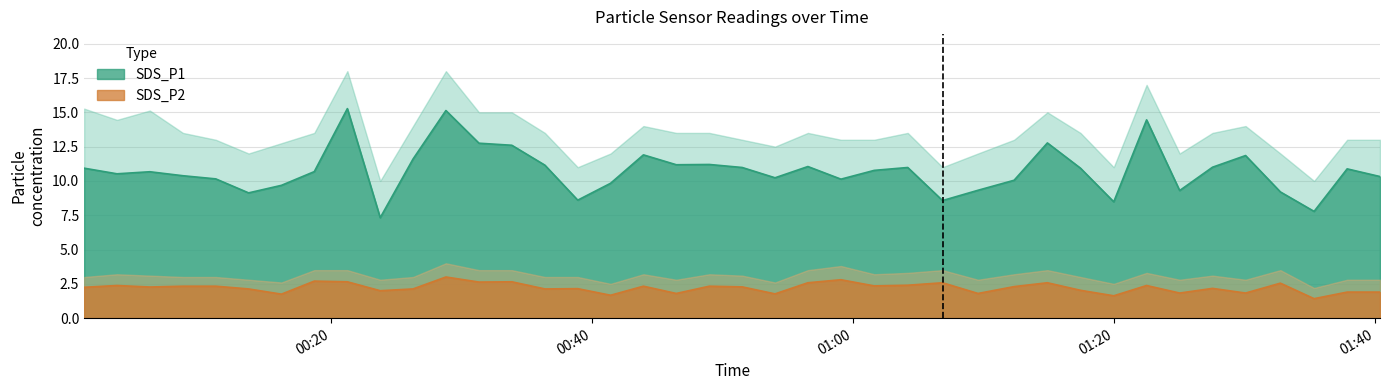

What is the difference between the maximum and second lowest values in the SDS_P1 series?

7.5